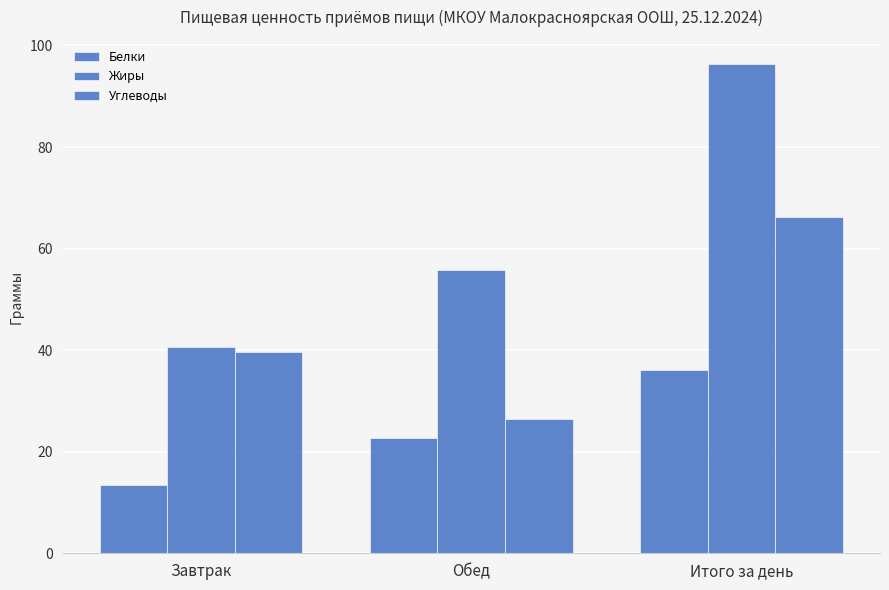

Which category has the lowest value across all series?

Завтрак